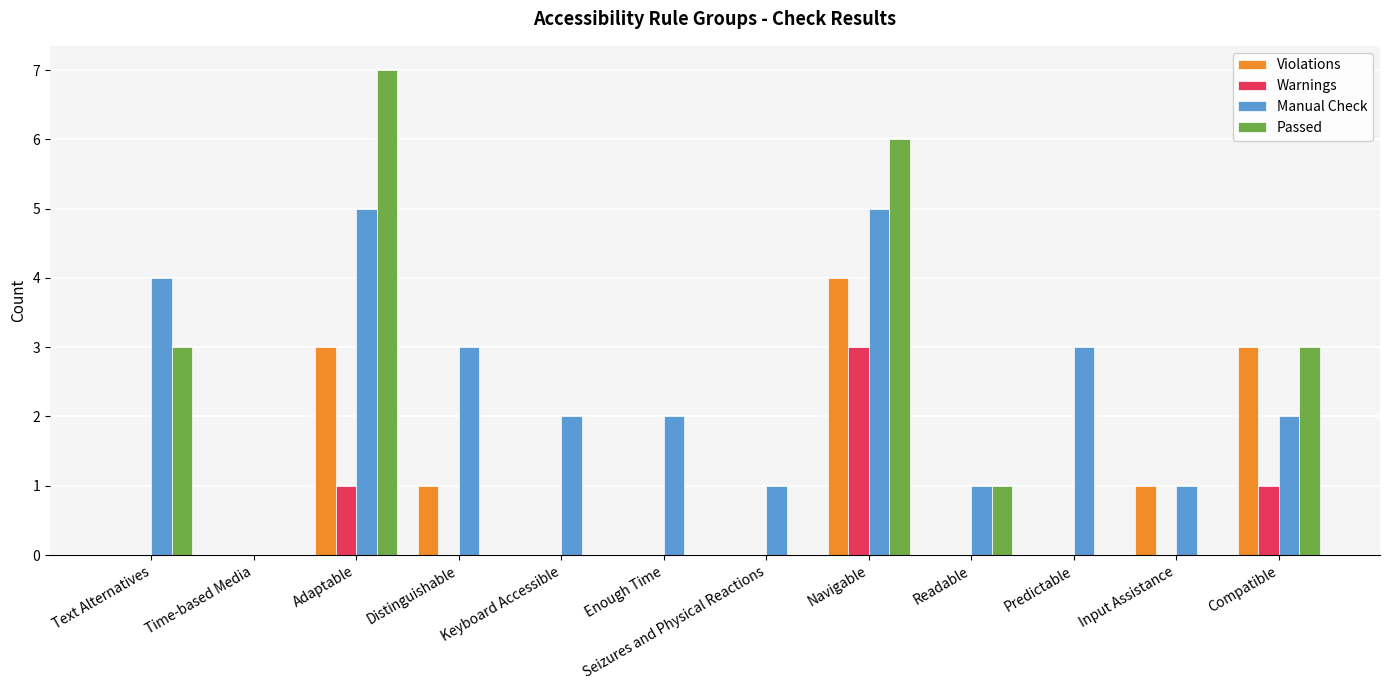

What is the total value across all series at Adaptable?

16